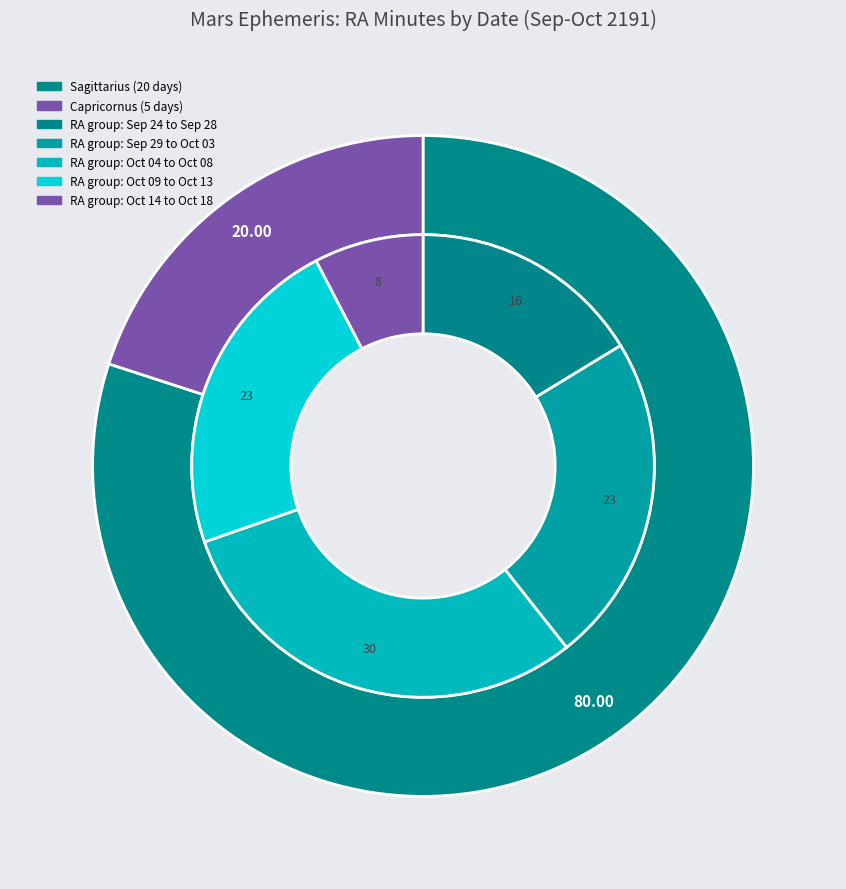

Between Oct 01 and Oct 11, which is larger?

Oct 01